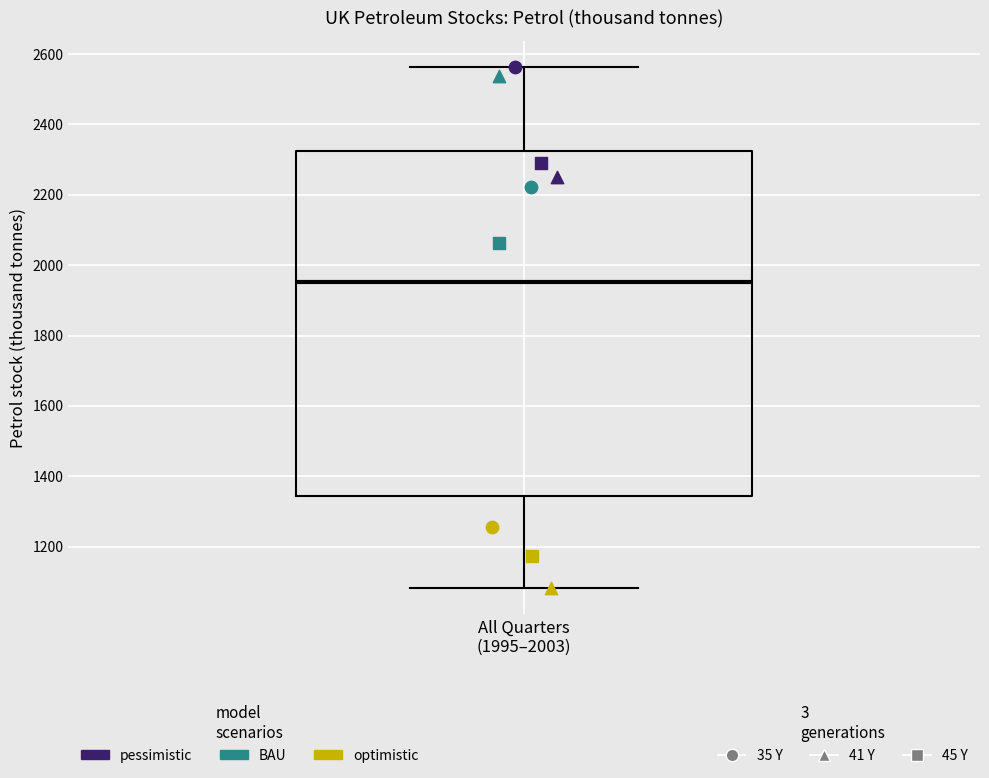

Read this box plot against the y-axis: the position of the median line, the range covered by the box, and the ends of both whiskers. The values are not printed on the chart, so give them approximately, as read against the axis.

median 1960, box 1340 to 2320, whiskers 1080 to 2560